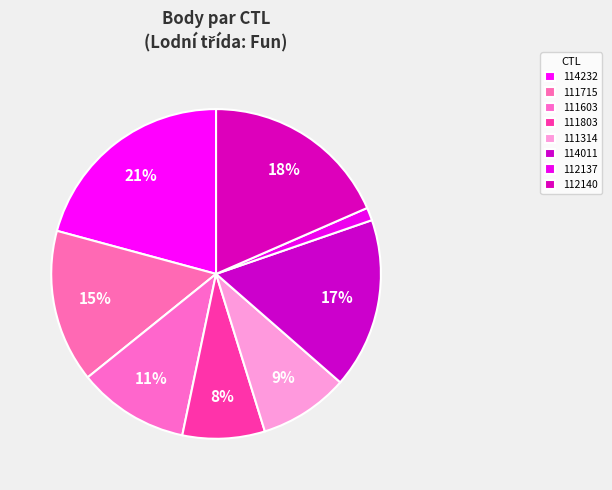

How many segments does this pie chart have?

8